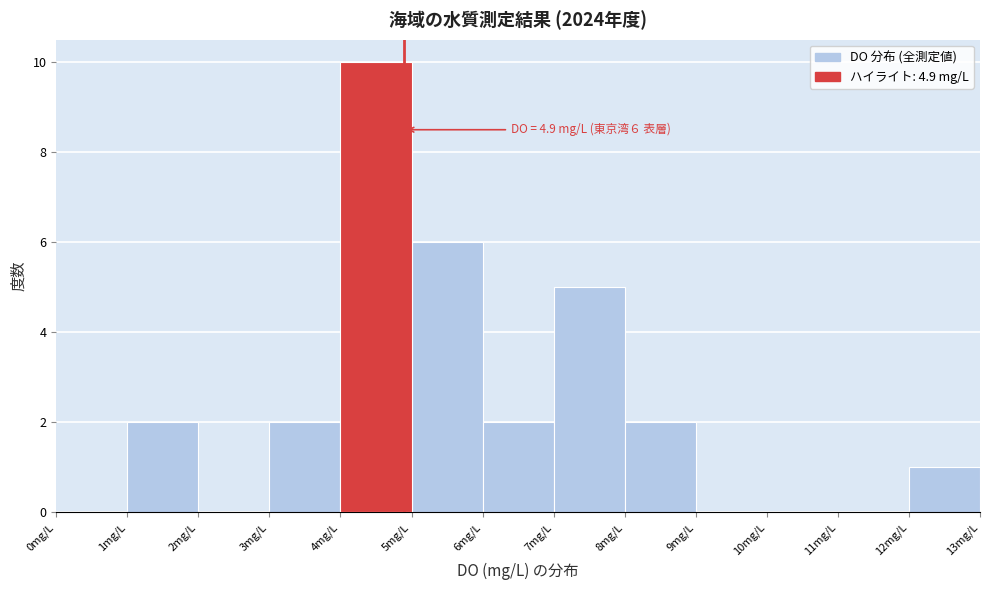

Over which range of the x-axis is the bar tallest?

4 to 5